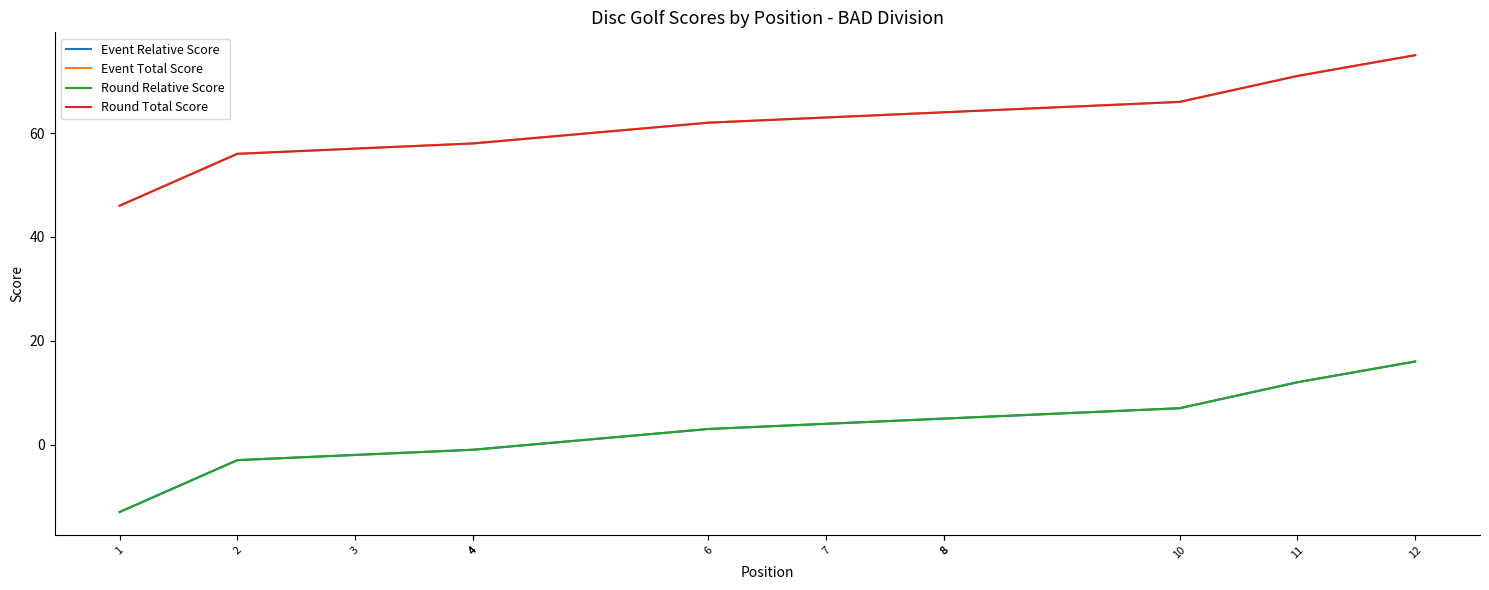

True or false: Event Total Score has more than 1 points higher than both neighbors.

False